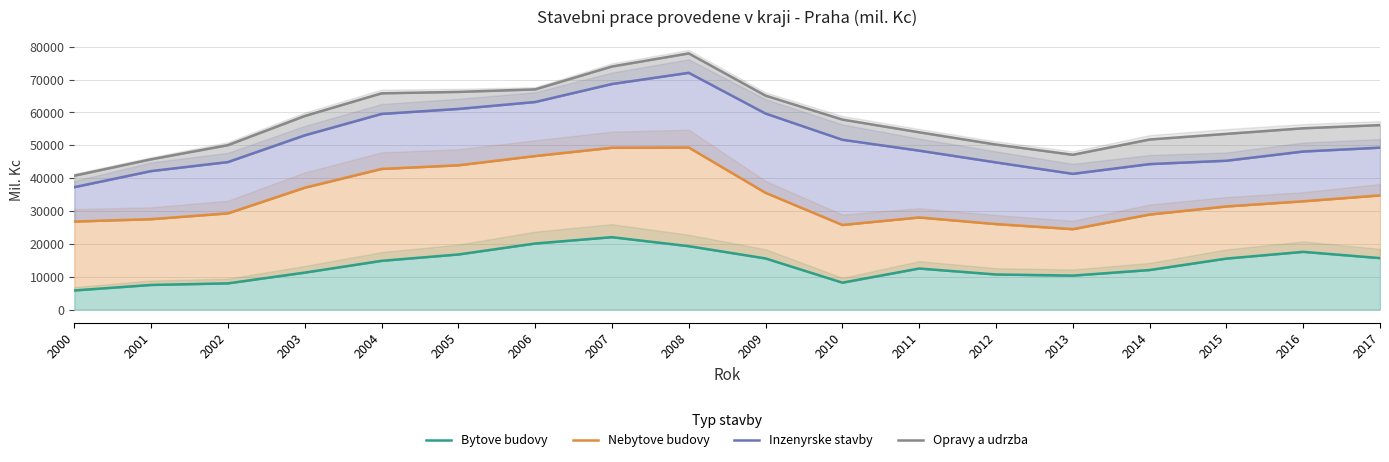

At 2017, list the series in order from largest to smallest.

Opravy a udrzba, Inzenyrske stavby, Nebytove budovy, Bytove budovy